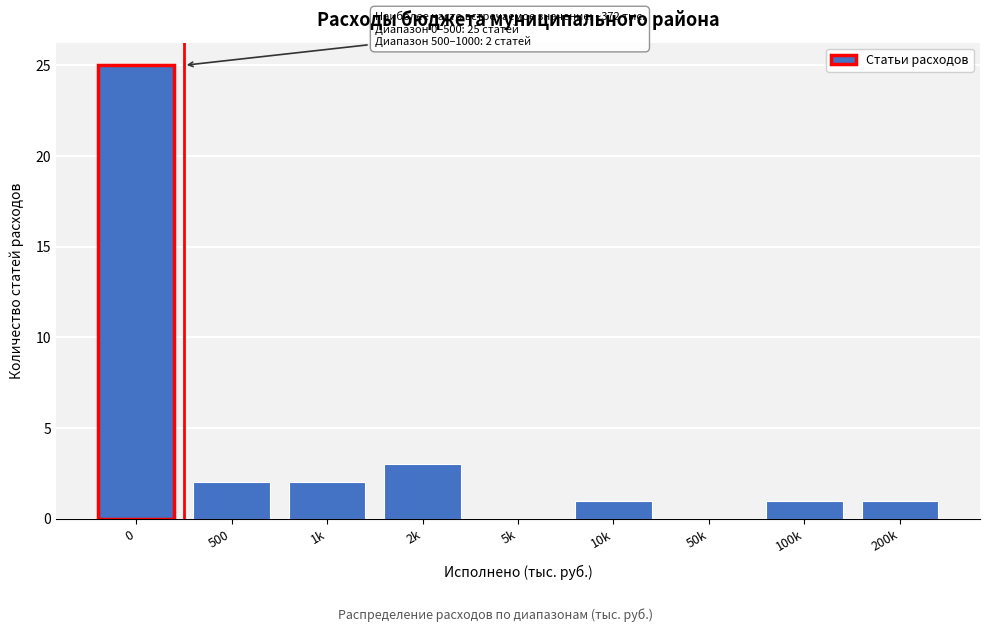

Reading left to right, extract all data points from this chart.

0=25	500=2	1k=2	2k=3	5k=0	10k=1	50k=0	100k=1	200k=1